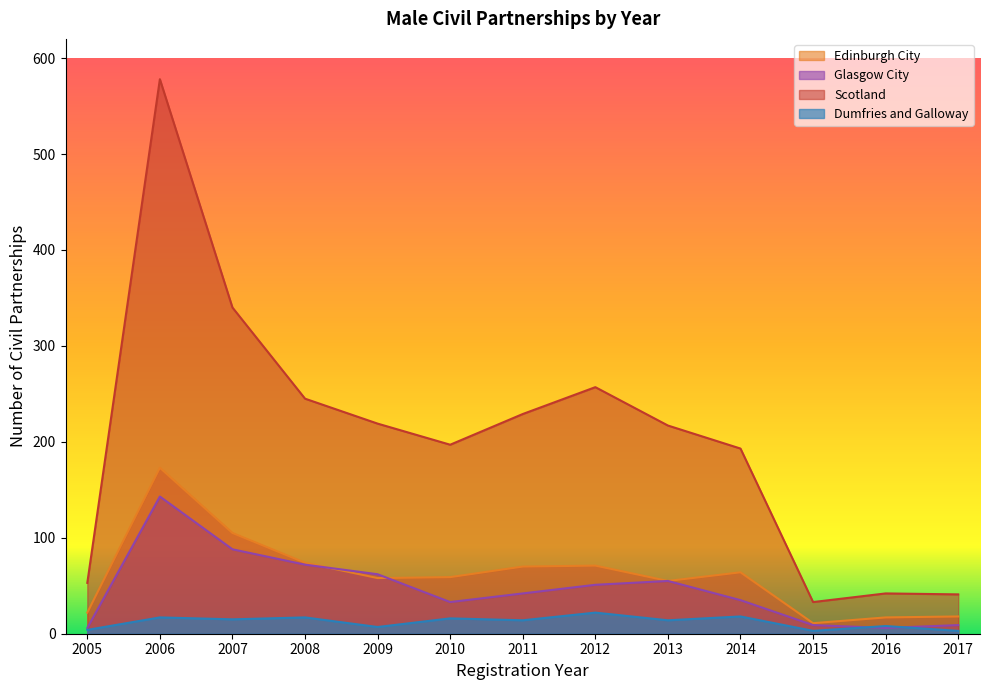

What is the value of the Edinburgh City point at the 10th from the left?

64